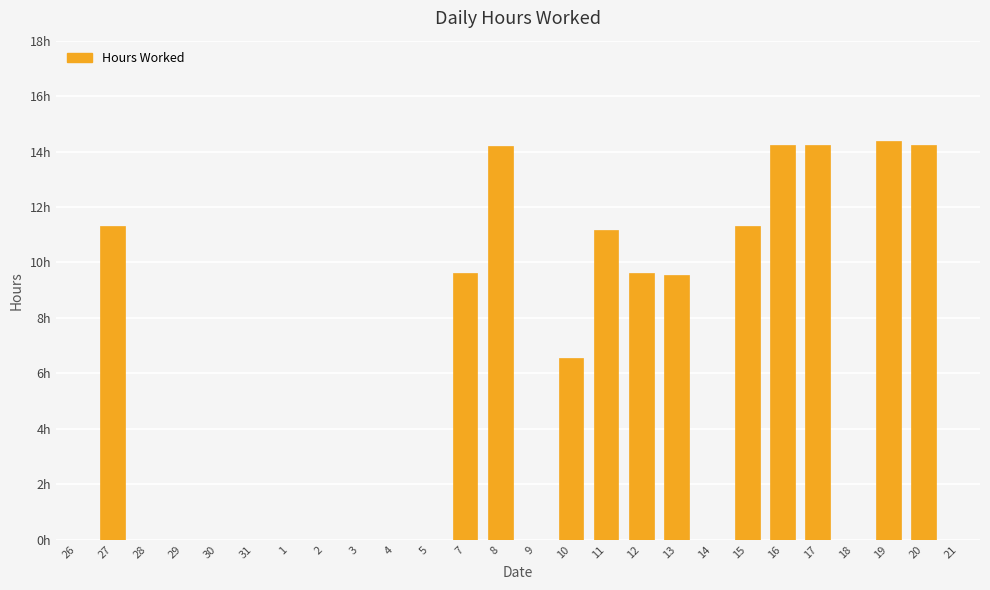

How many series are shown in this chart?

1